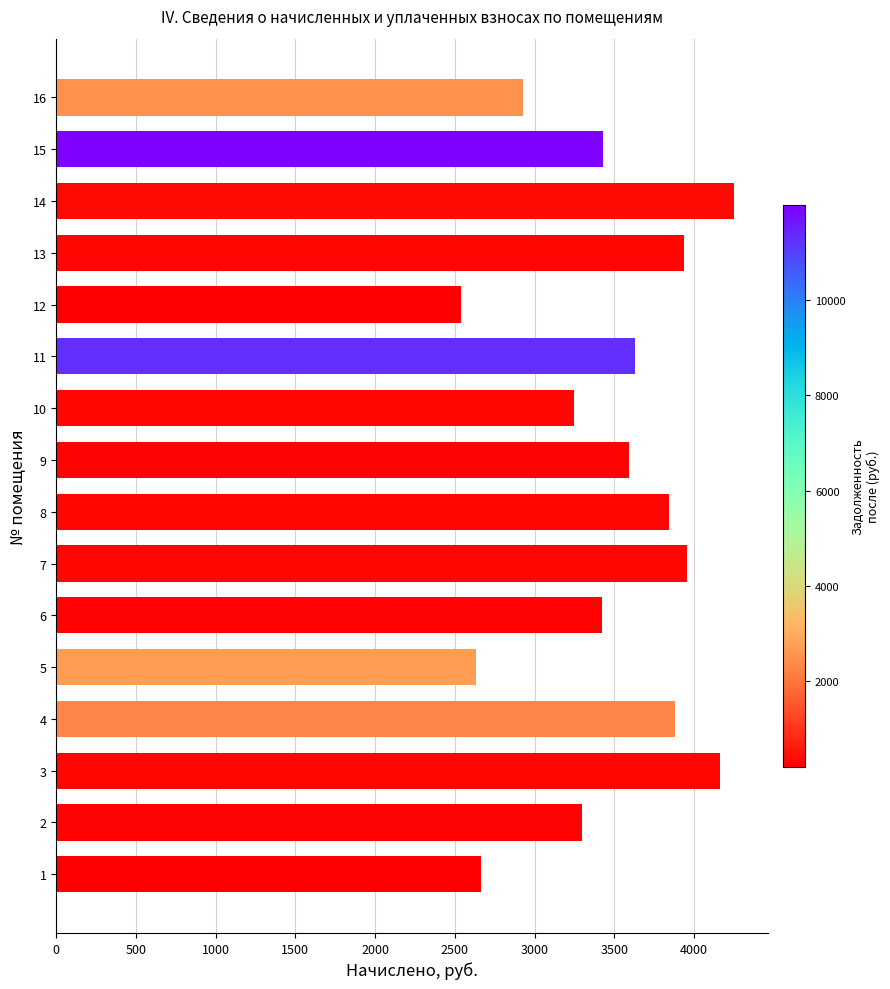

What is the difference between the values at 7 and 15?

527.0